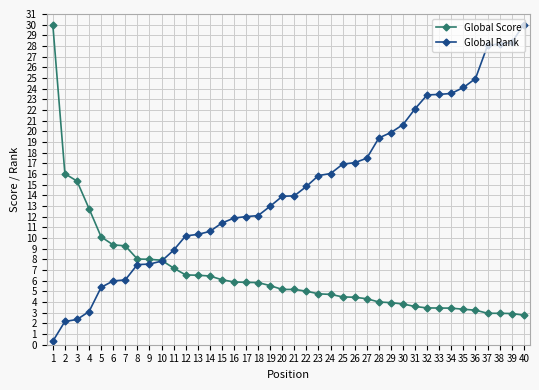

At 25, list the series in order from largest to smallest.

Global Rank, Global Score